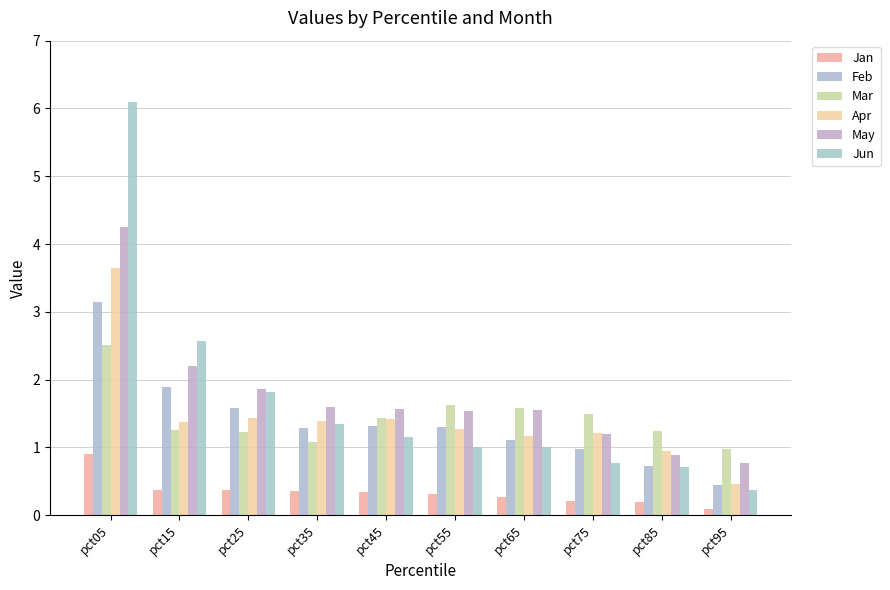

What is the difference between the maximum and minimum values in the Jun series?

5.7